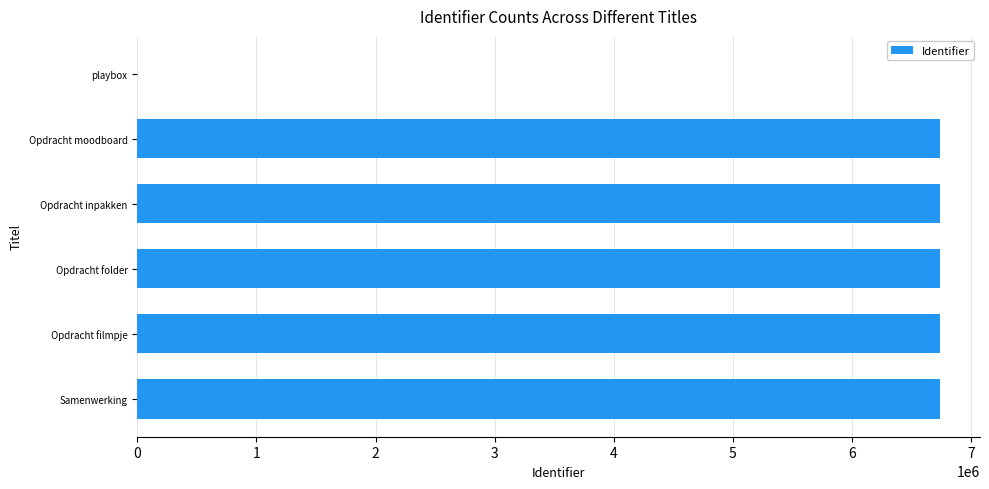

Count the number of data series in this chart.

1